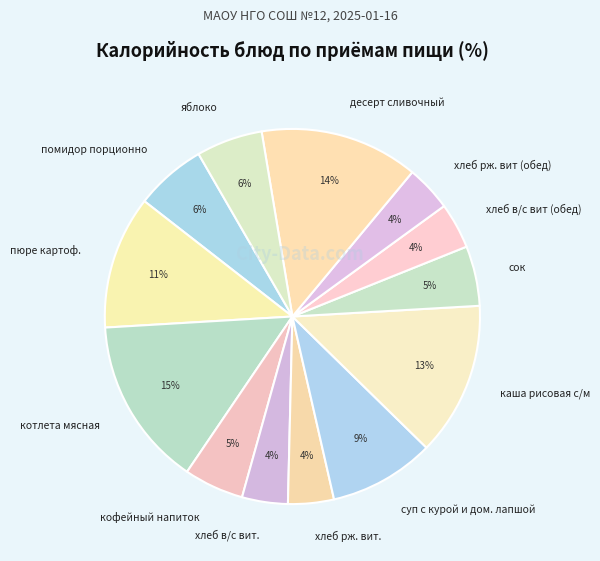

What percentage is the каша рисовая с/м slice, to the nearest percent?

13%